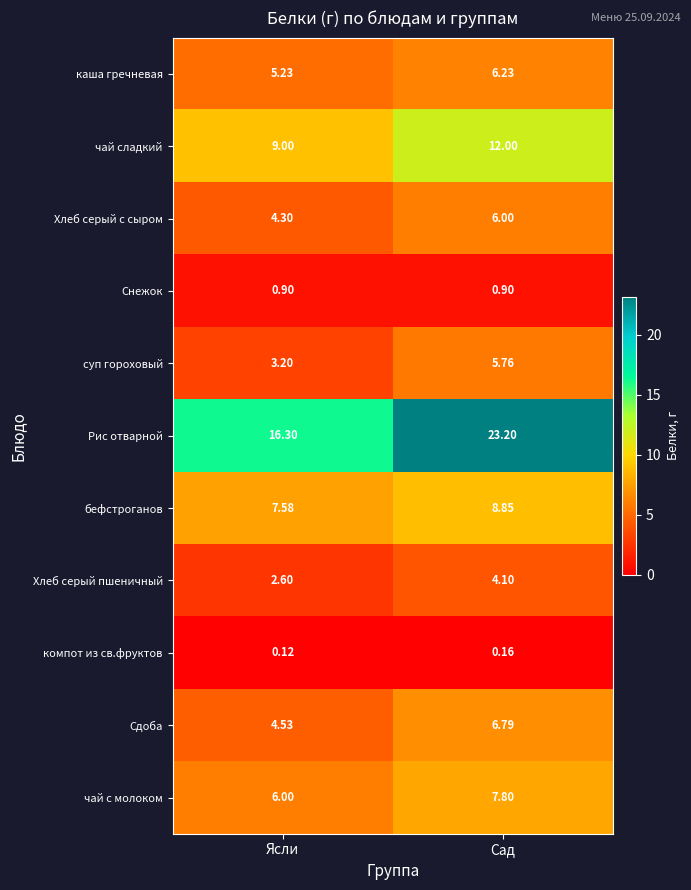

Where is Сдоба nearest to the value 5?

Ясли